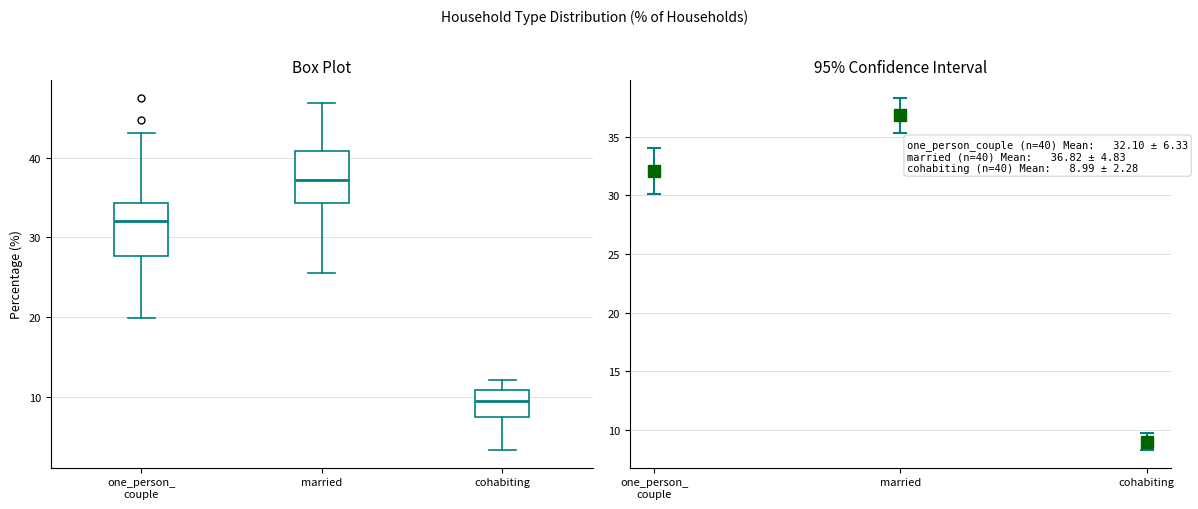

Where is the upper edge of the box for one_person_ couple on the y-axis? The values are not printed on the chart, so give them approximately, as read against the axis.

34